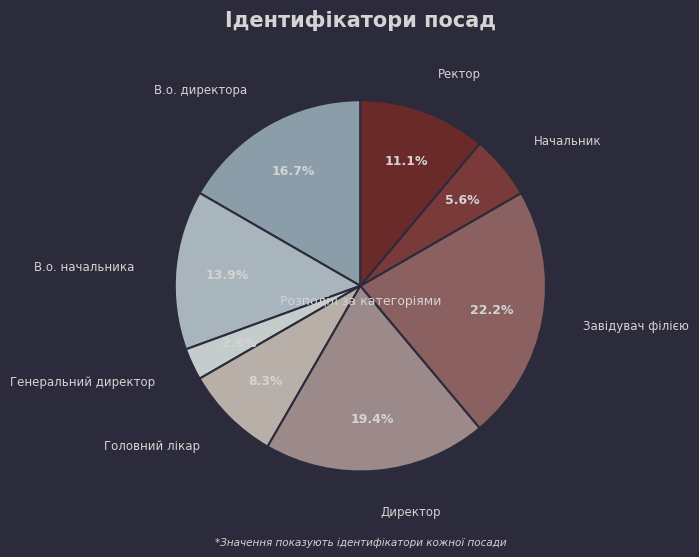

What percentage do Начальник and Завідувач філією together represent?

27.8%